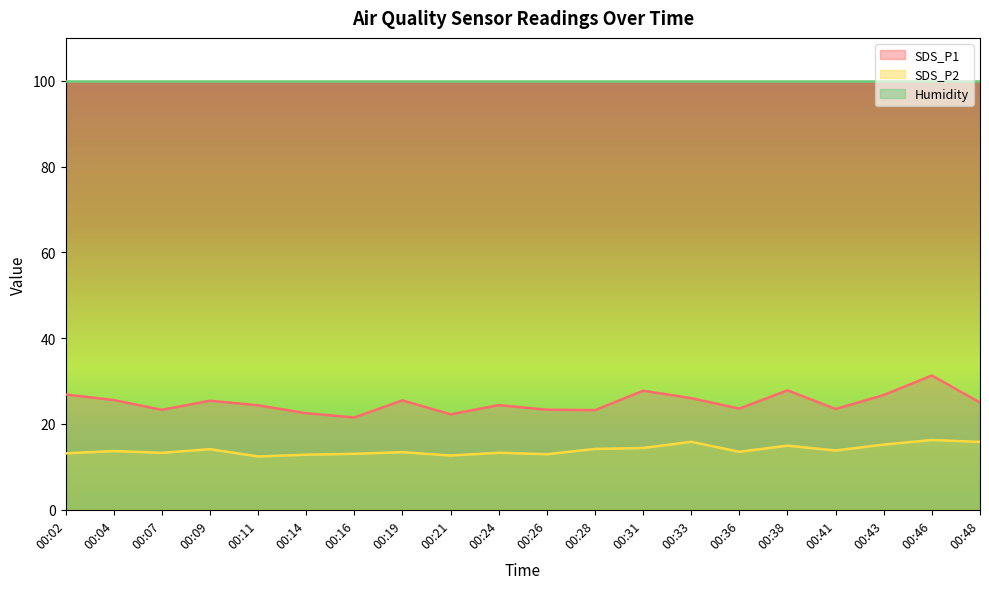

What is the difference between the maximum and minimum values in the SDS_P1 series?

9.8